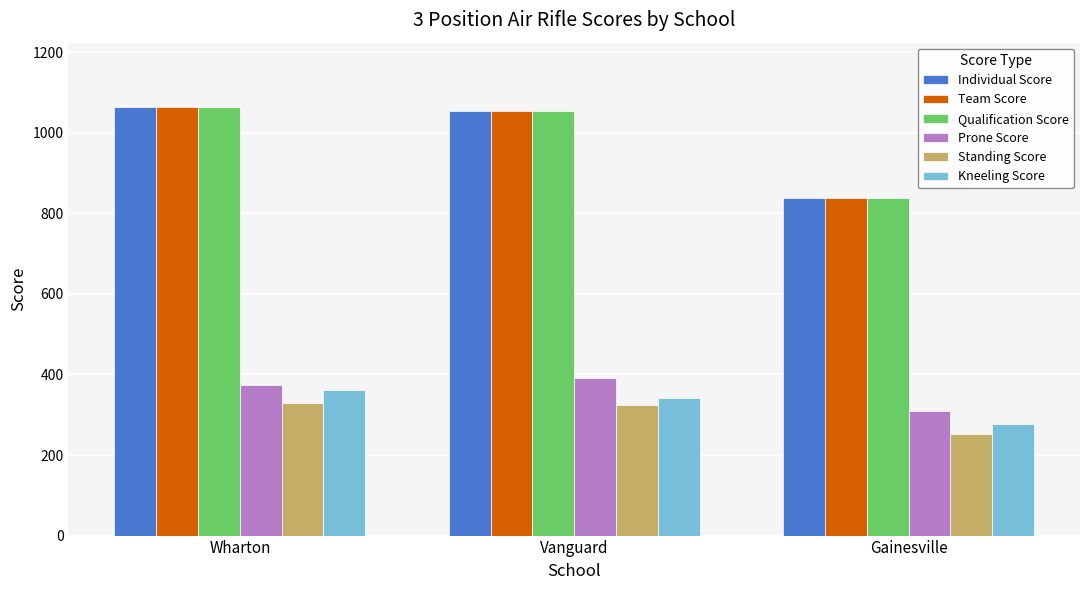

Is the value of Qualification Score at Wharton greater than the value of Prone Score at Vanguard?

Yes